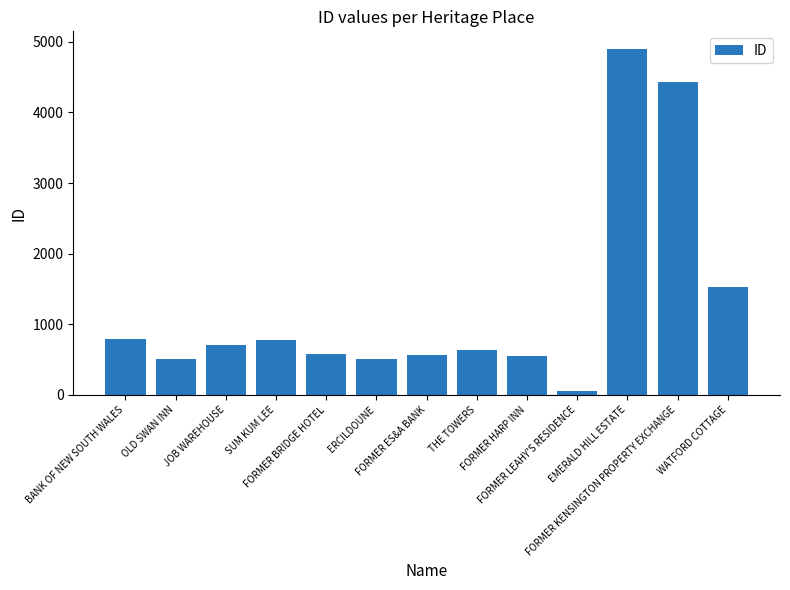

What is the difference between the values at EMERALD HILL ESTATE and JOB WAREHOUSE?

4203